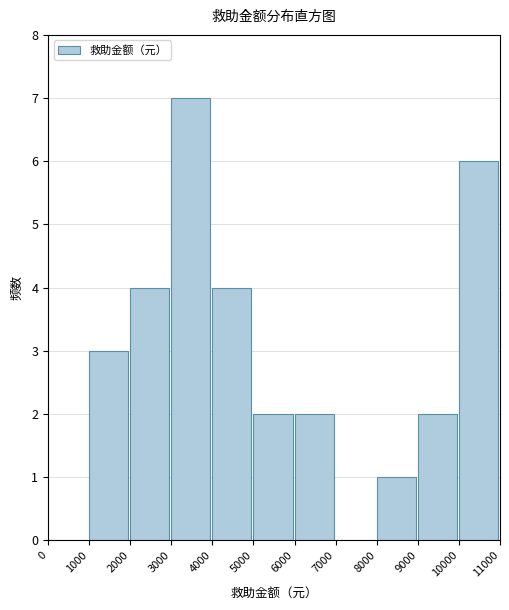

Reading left to right, list every bar in this chart as the range it spans on the x-axis followed by its height. The values are not printed on the chart, so give them approximately, as read against the axis.

0 to 1000: 0
1000 to 2000: 3
2000 to 3000: 4
3000 to 4000: 7
4000 to 5000: 4
5000 to 6000: 2
6000 to 7000: 2
7000 to 8000: 0
8000 to 9000: 1
9000 to 10000: 2
10000 to 11000: 6